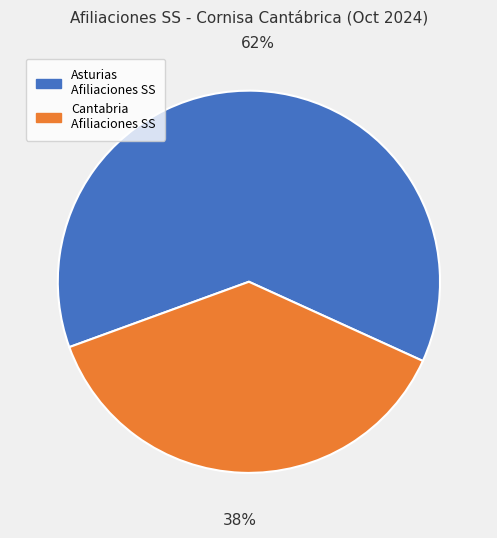

Does any single category account for the majority?

Yes